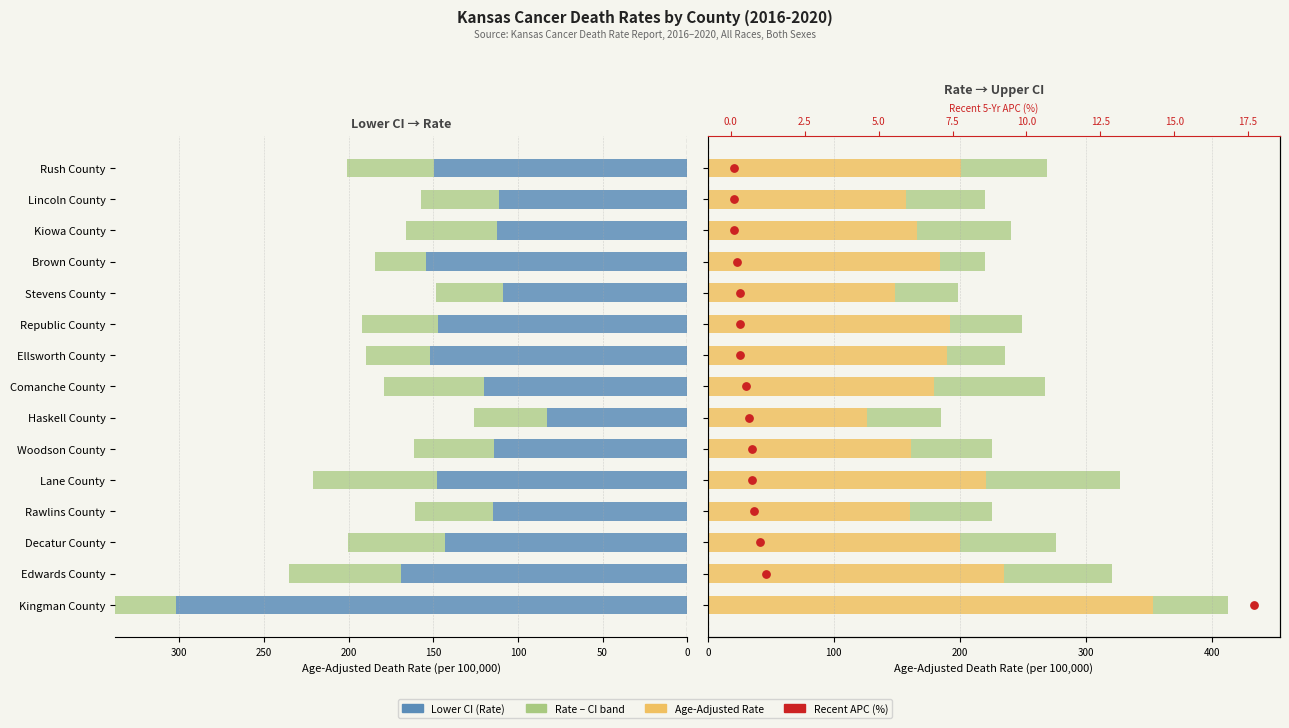

Which series reaches the minimum Y coordinate?

Recent APC (%)